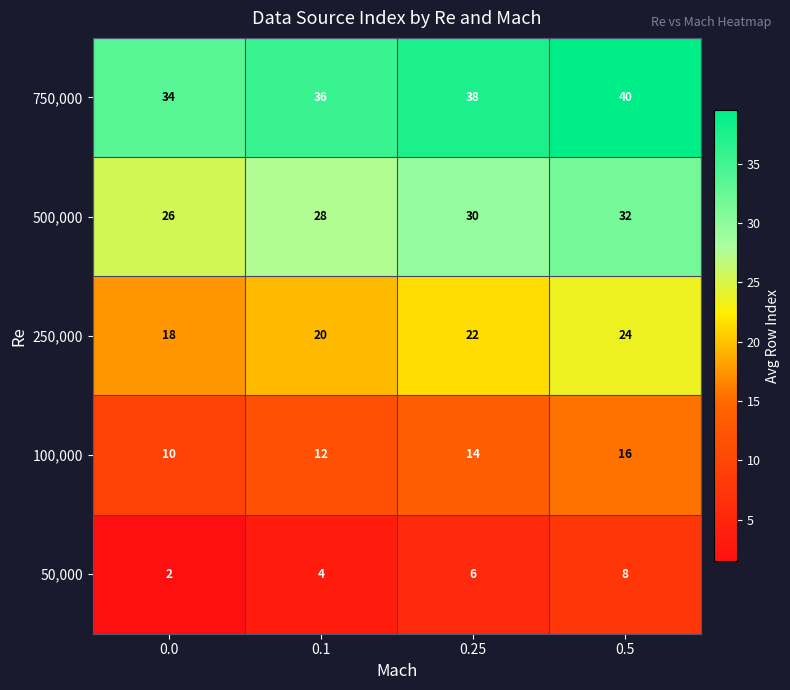

How many 250,000 values are between 20 and 24?

3